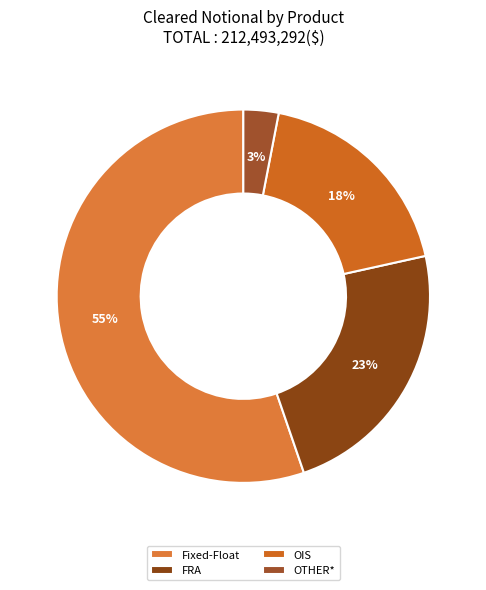

What percentage is NOT represented by OIS?

81.5%